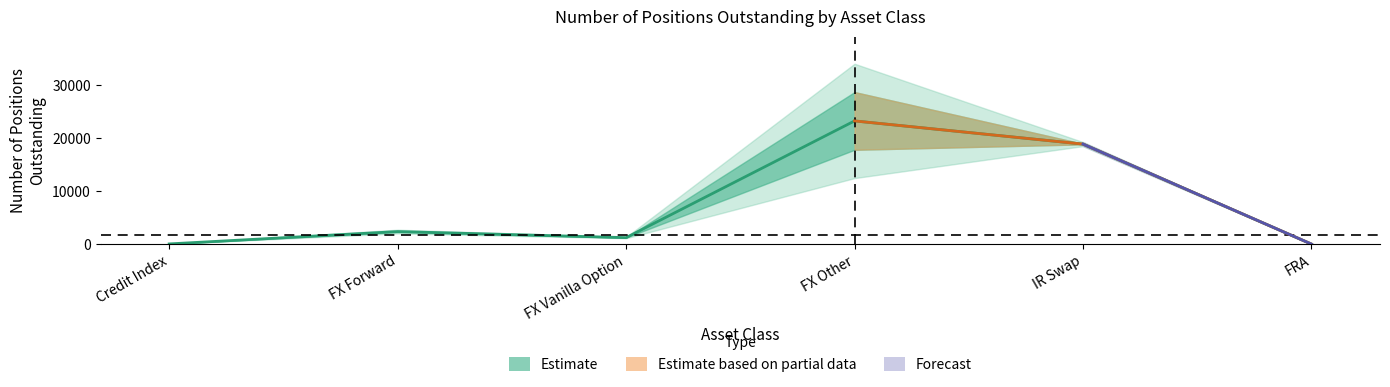

How many interior local peaks (higher than both neighbors) does the data have?

2